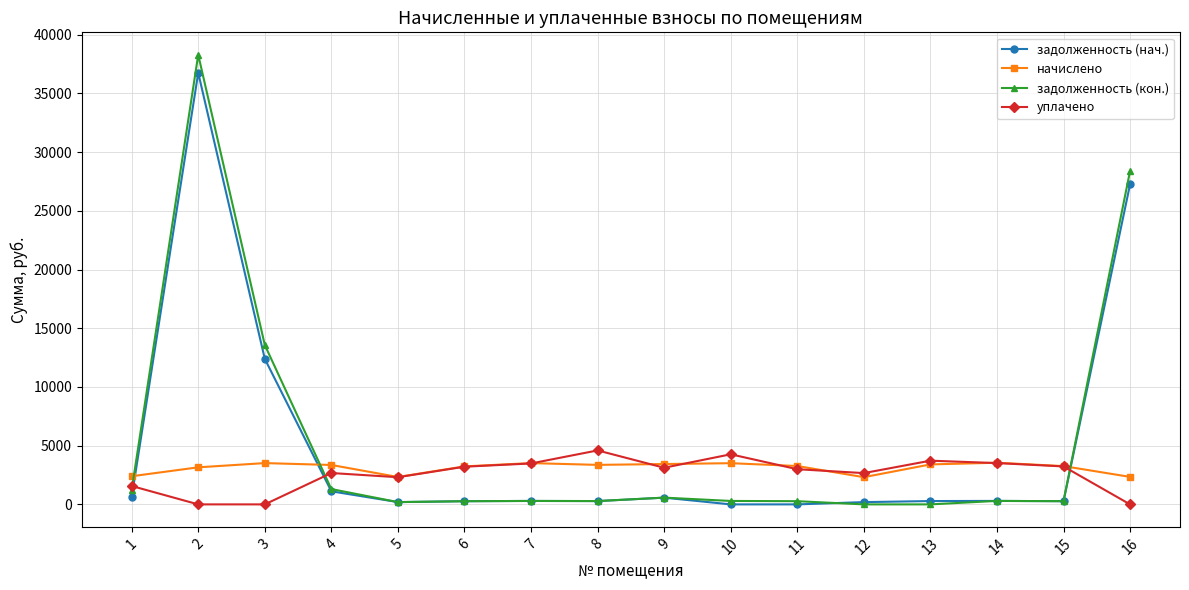

True or false: задолженность (нач.) has more than 1 interior local peaks.

True